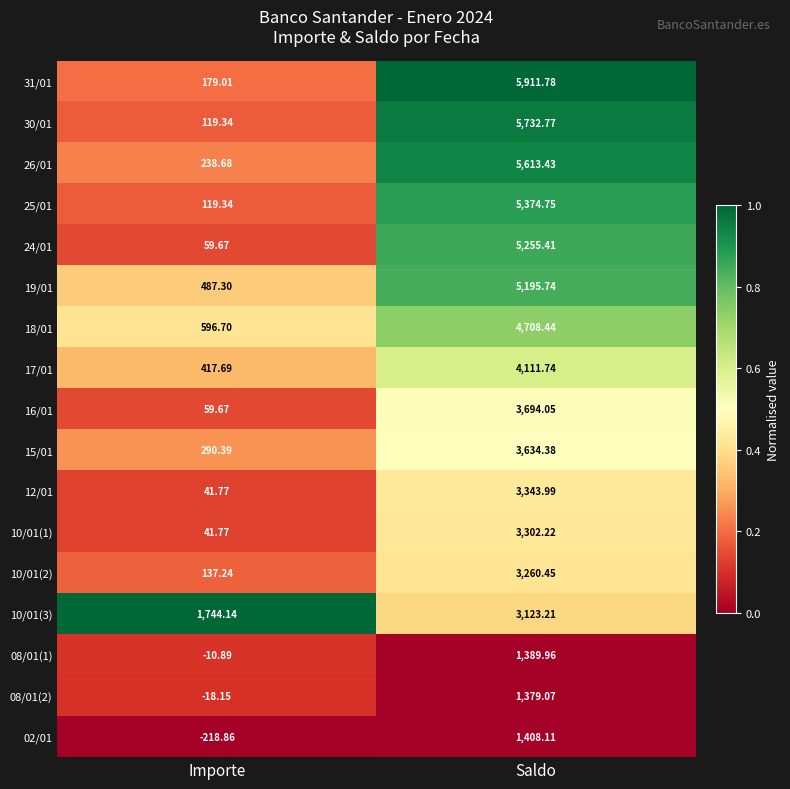

Where is 16/01 nearest to the value 1876?

Importe